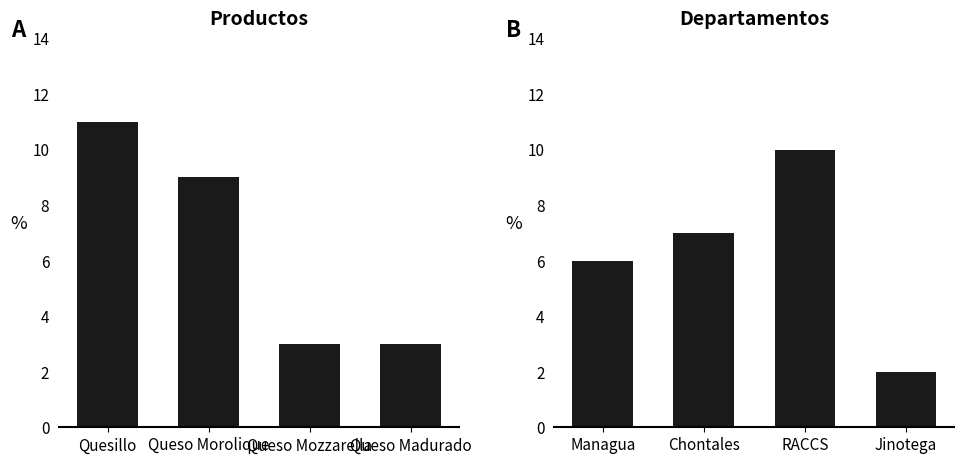

Rank the series at Queso Morolique from lowest to highest value.

Departamentos, Productos